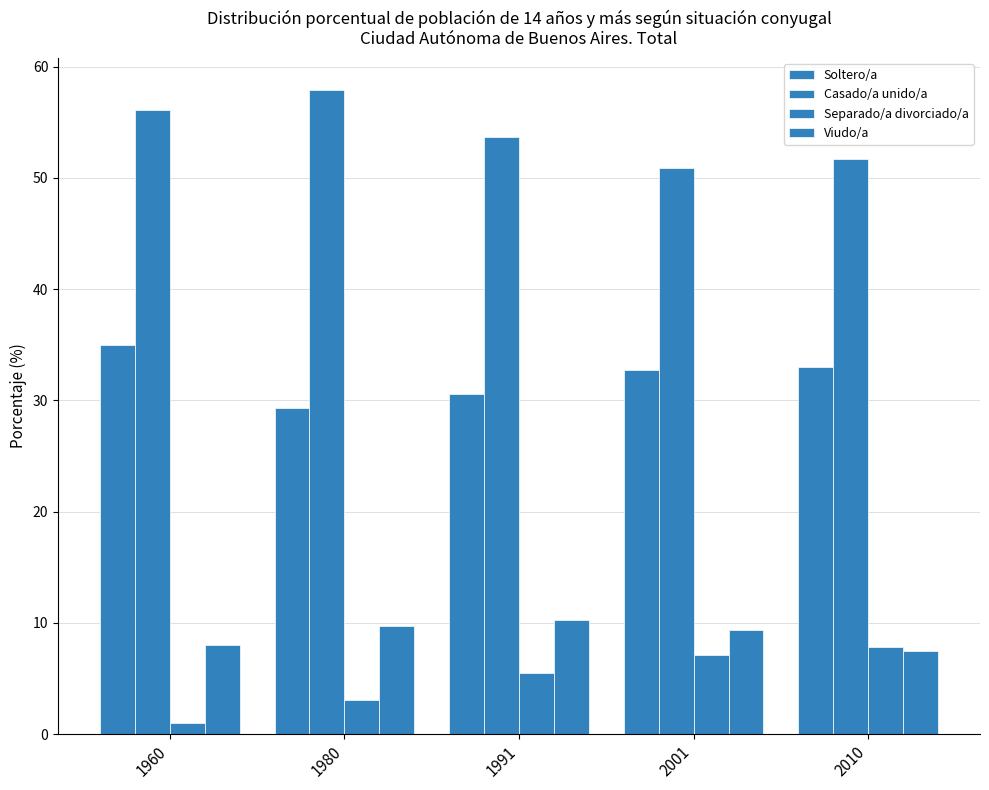

The Casado/a unido/a series shows 94.0 at 1991. True or false?

False